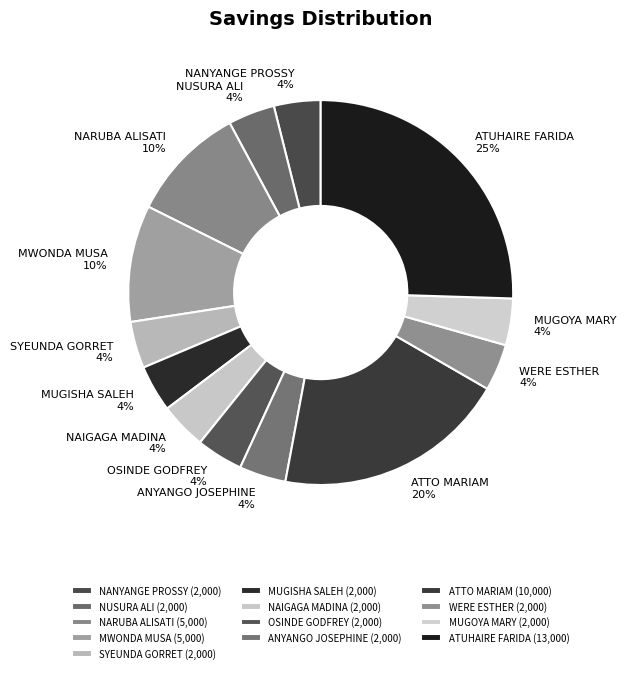

How many slices are in this pie chart?

13